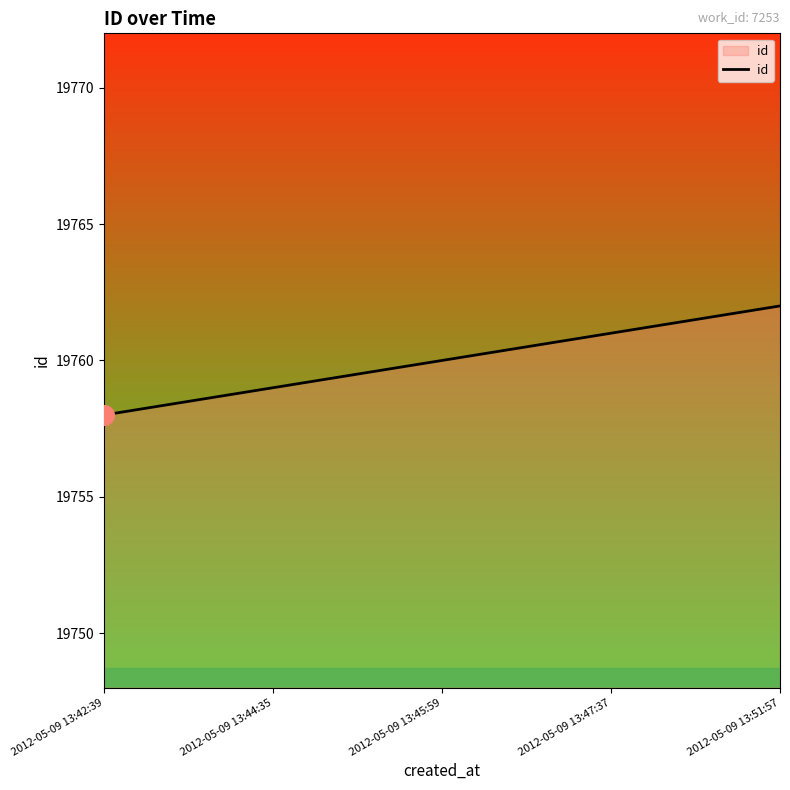

Between 2012-05-09 13:44:35 and 2012-05-09 13:45:59, which is larger?

2012-05-09 13:45:59